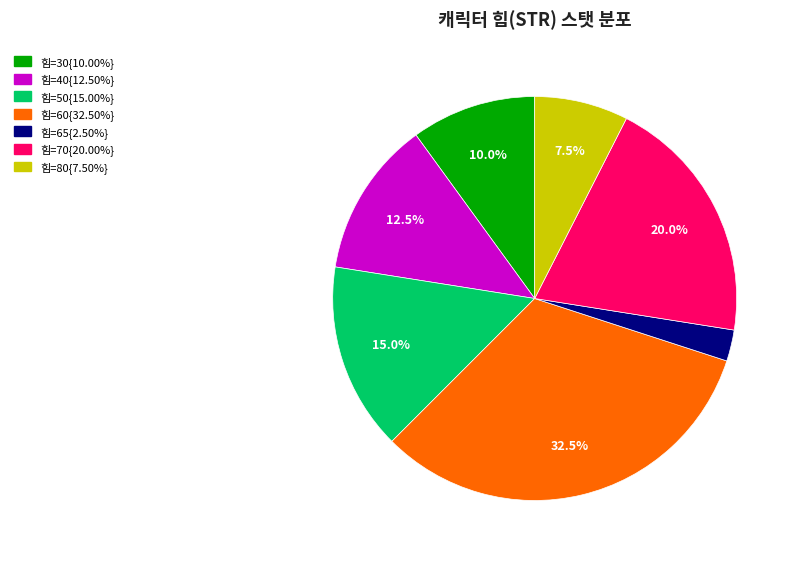

Does any single category account for the majority?

No